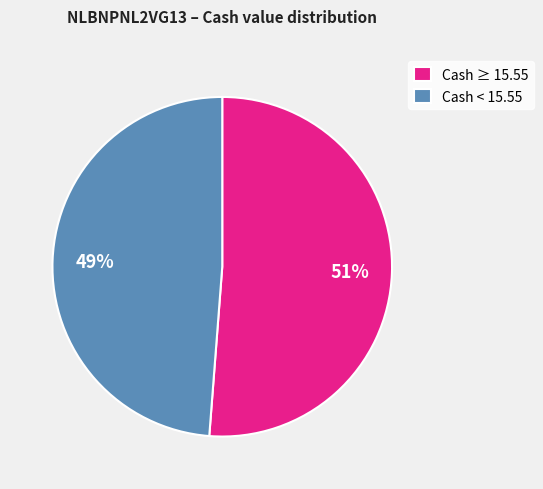

To the nearest percent, what is the difference between the largest and smallest slice percentages?

2%